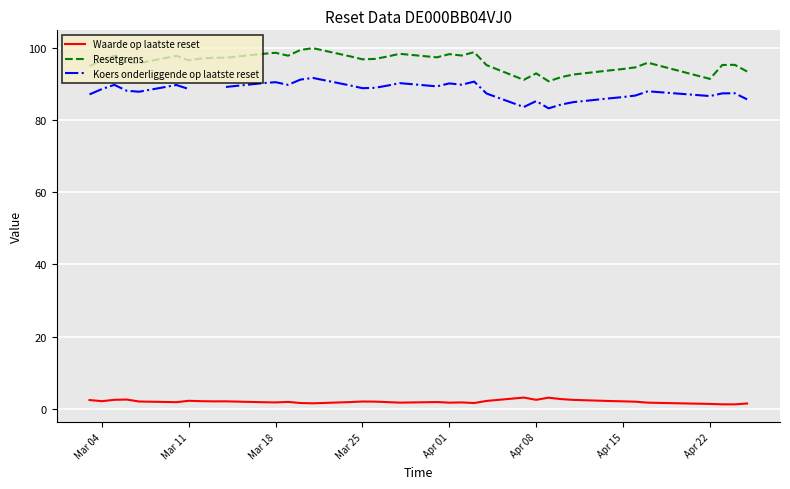

How many data points in Waarde op laatste reset are less than 2?

19